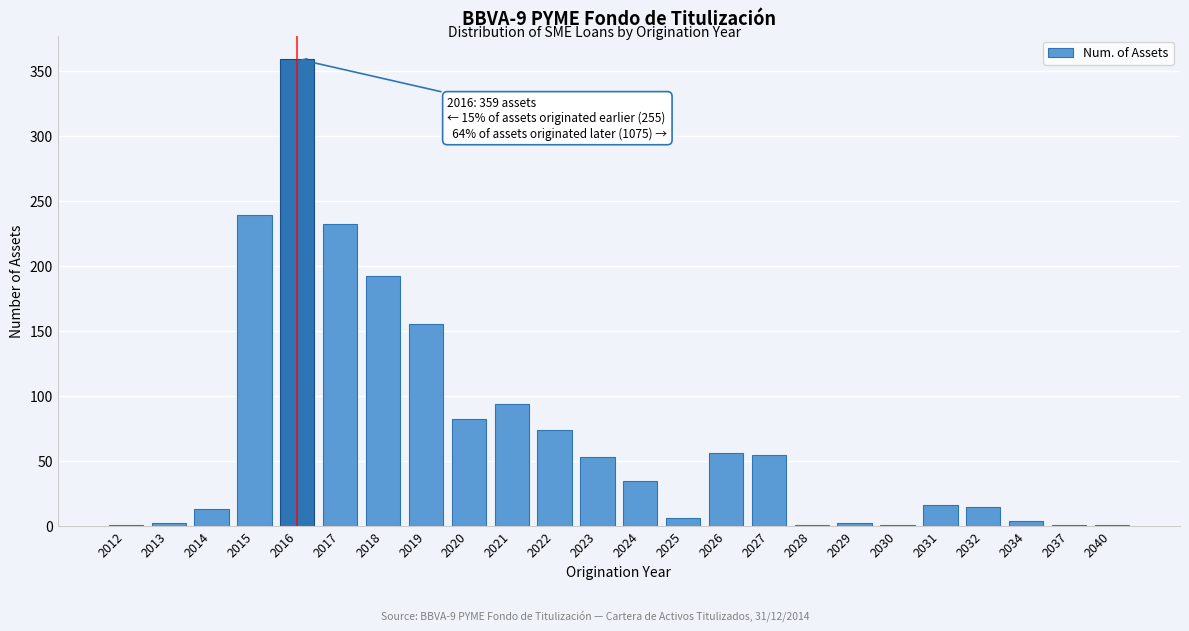

What is the sum of the values at 2016 and 2018?

551